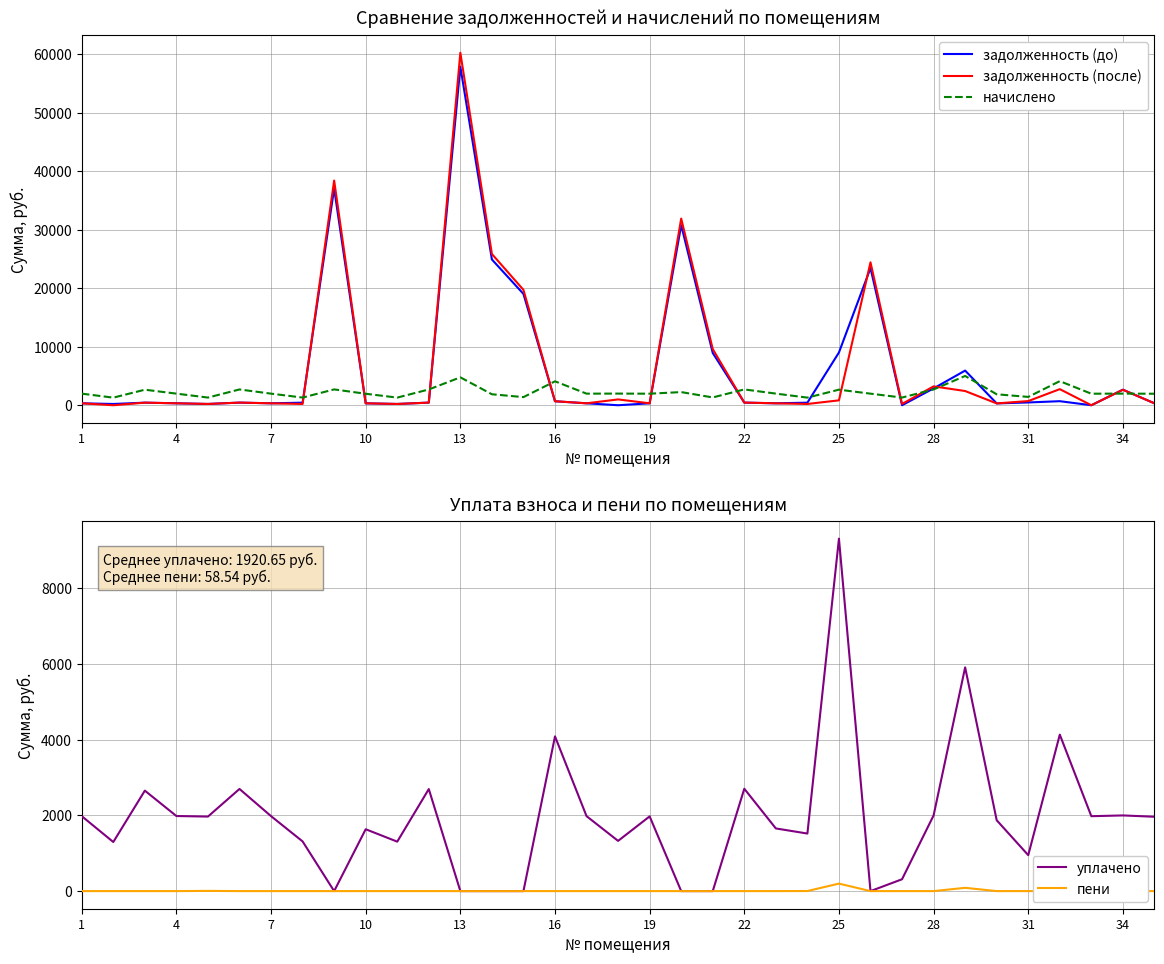

How many lines are shown in the chart?

5